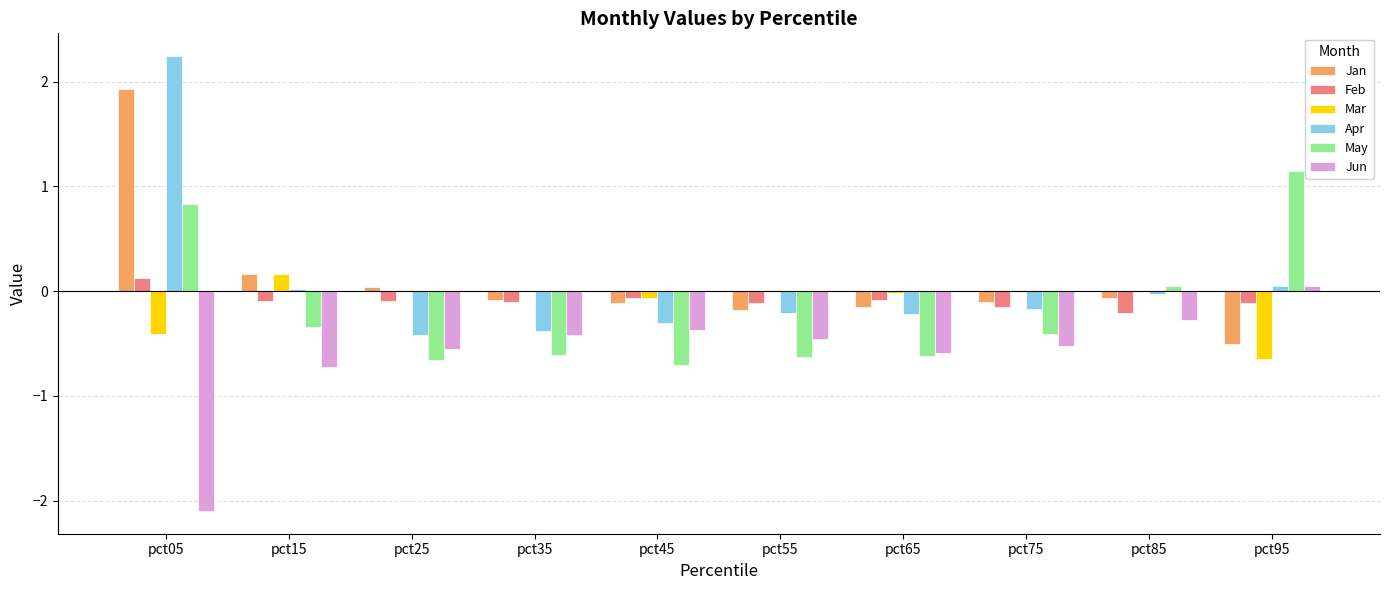

What is the maximum value shown in the chart?

2.2